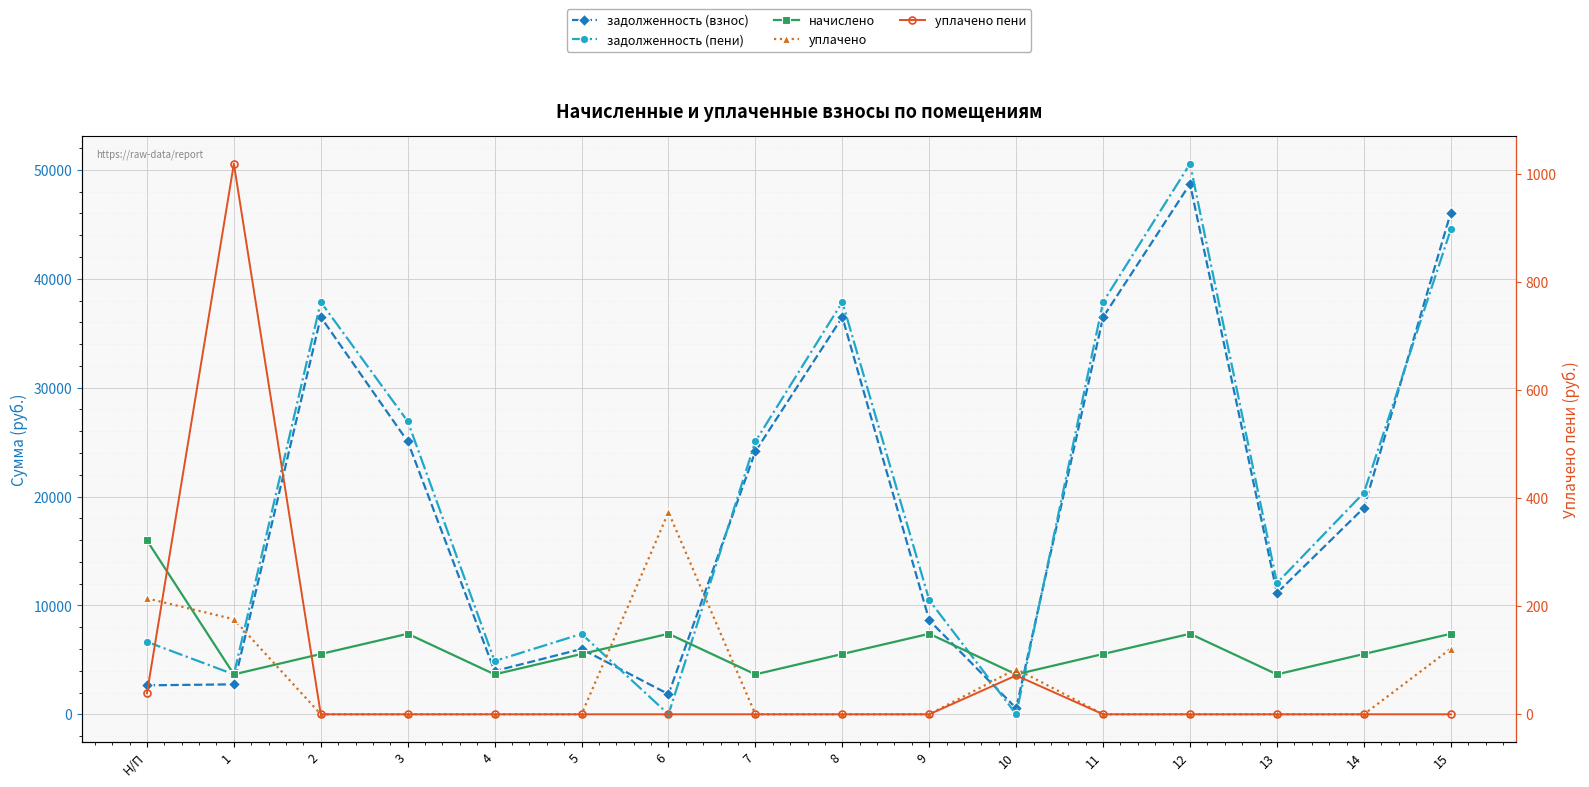

At 3, list the series in order from smallest to largest.

уплачено, уплачено пени, начислено, задолженность (взнос), задолженность (пени)